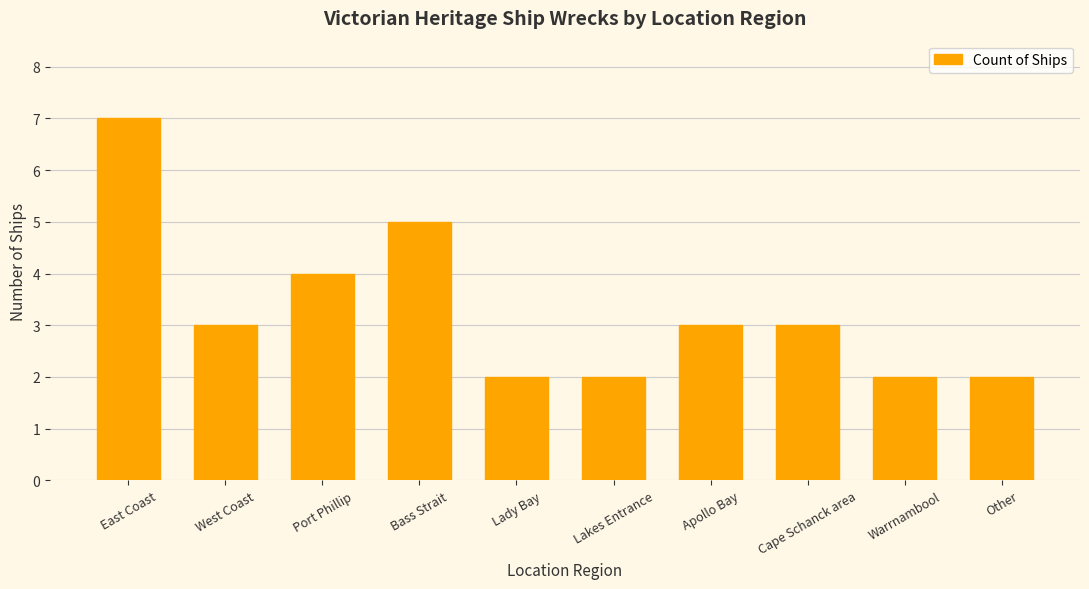

Count the number of categories in the chart.

10